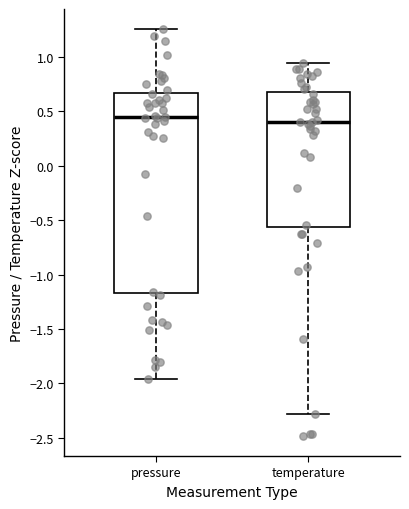

Reading left to right, read every box against the y-axis: the position of its median line, the range the box covers, and the ends of its whiskers. The values are not printed on the chart, so give them approximately, as read against the axis.

pressure: median 0.45, box -1.15 to 0.65, whiskers -1.95 to 1.25
temperature: median 0.40, box -0.55 to 0.65, whiskers -2.30 to 0.95